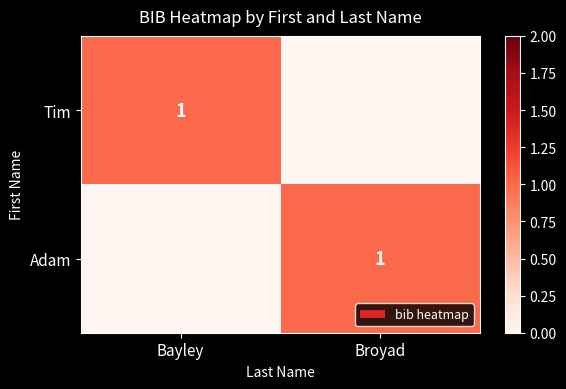

True or false: Adam has a value of 1 at Broyad.

True